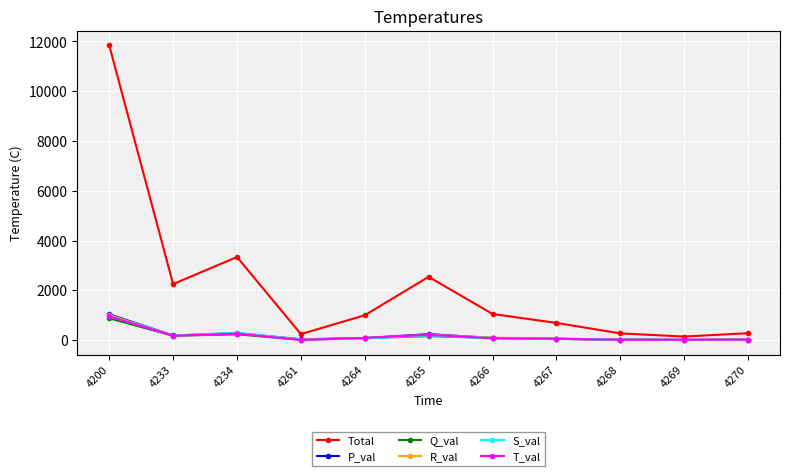

What is the total value across all series at 4261?

349